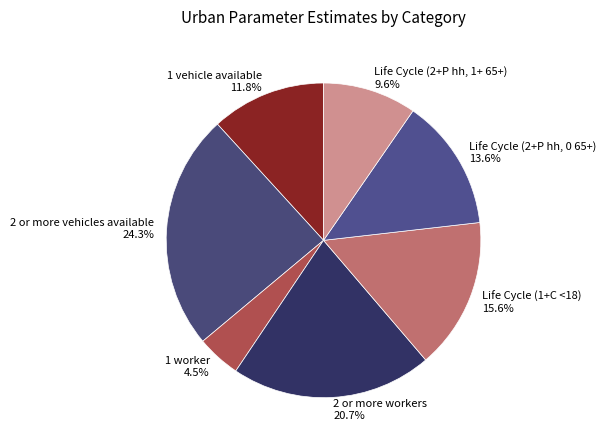

Is 2 or more workers the majority of the pie?

No